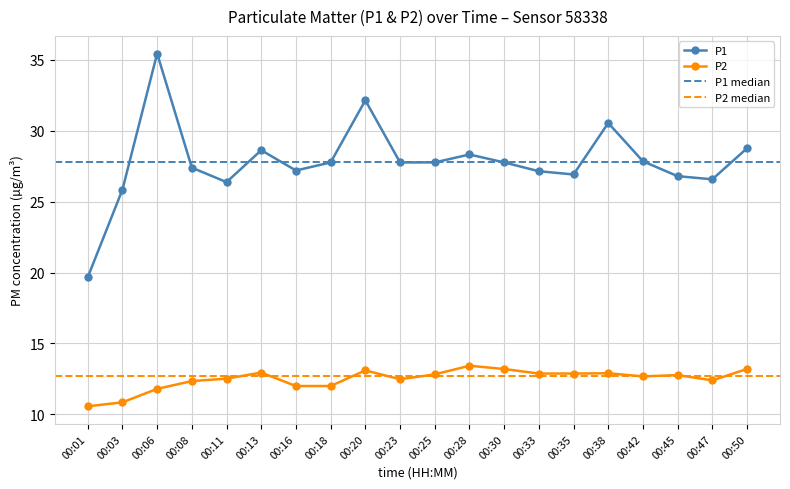

At which category is the sum across all series the highest?

00:06